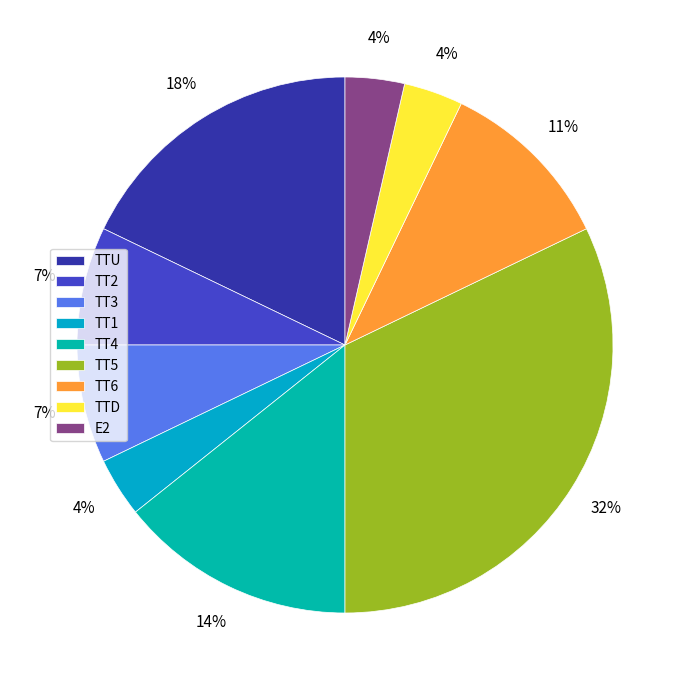

Is it true that TT3 is 7% of the pie?

True